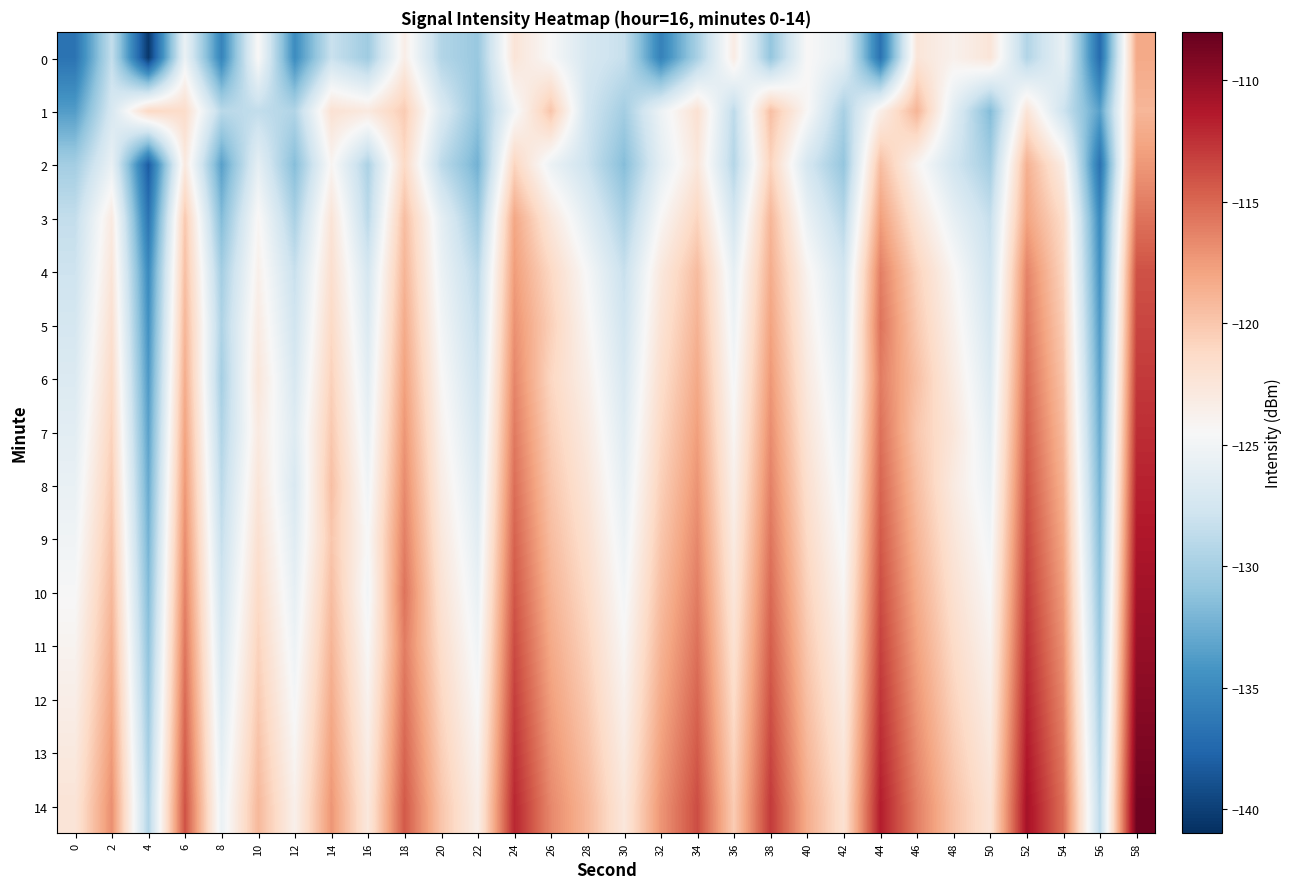

List the series in order of their peak value, highest first.

14, 13, 12, 11, 10, 9, 8, 7, 6, 5, 4, 3, 2, 0, 1